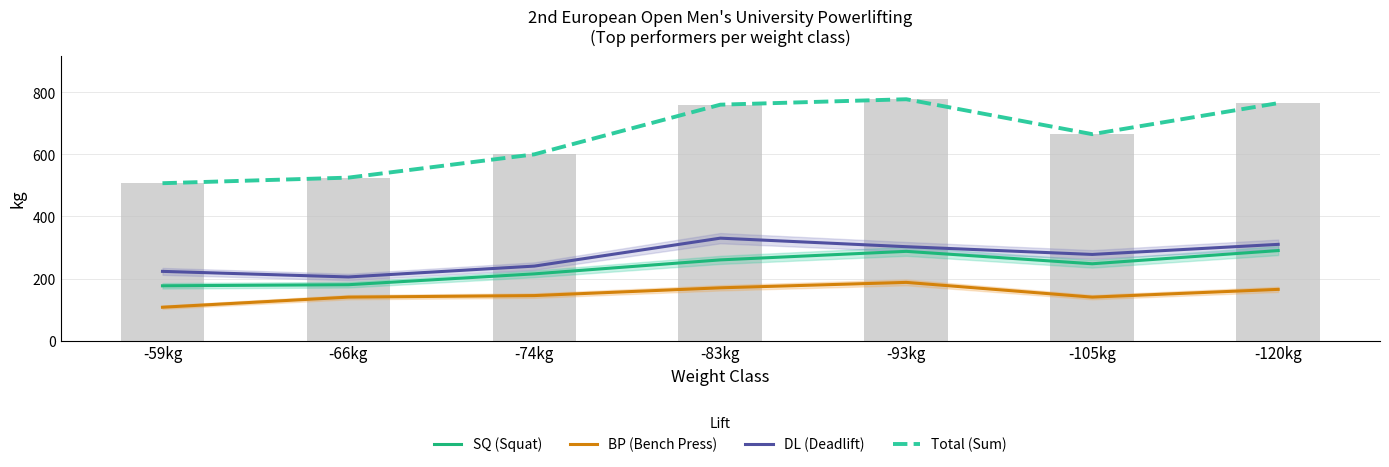

What position from the left is -66kg?

2